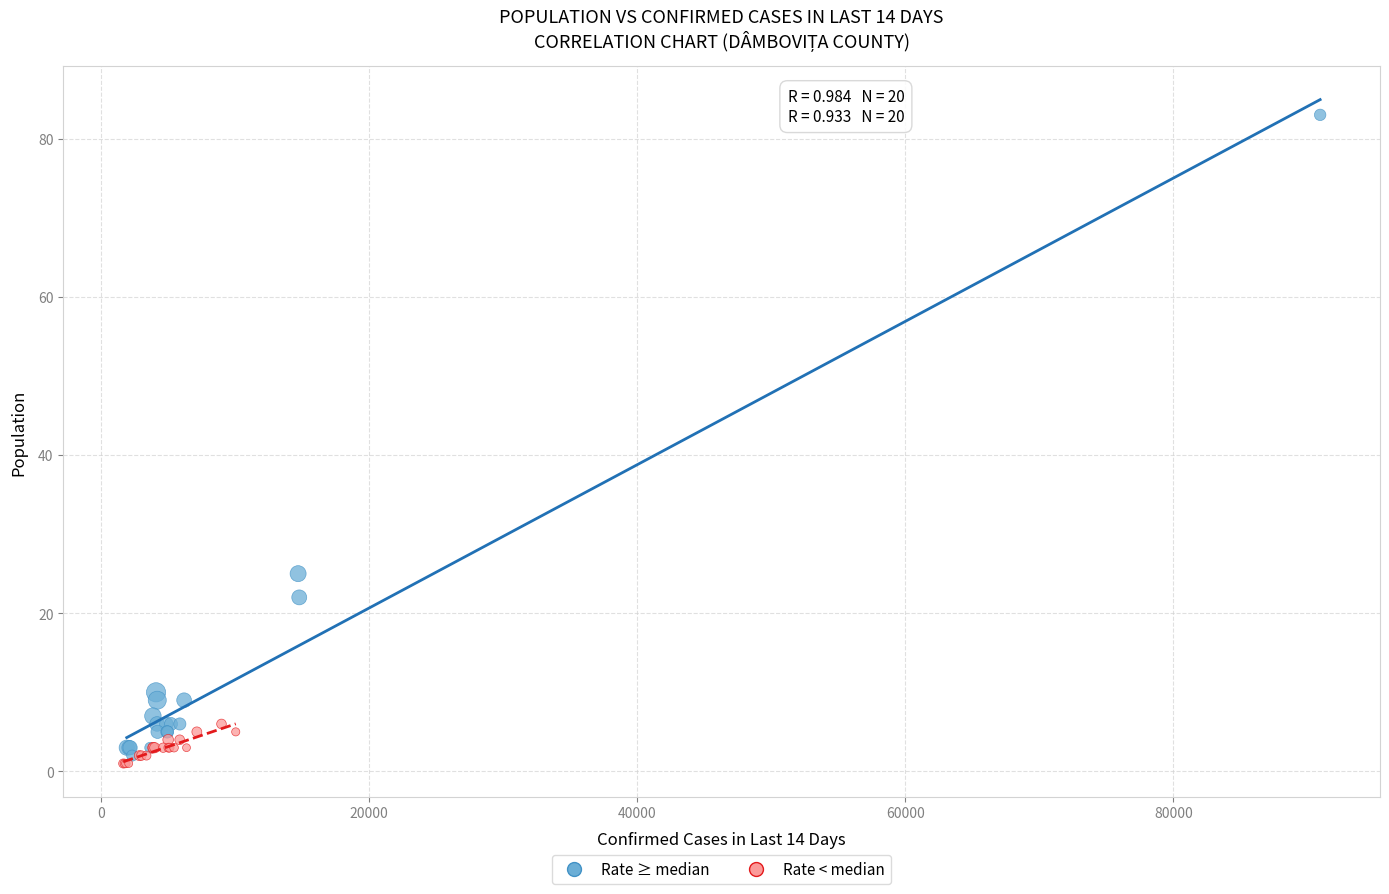

Which series reaches the maximum Y coordinate?

Rate ≥ median